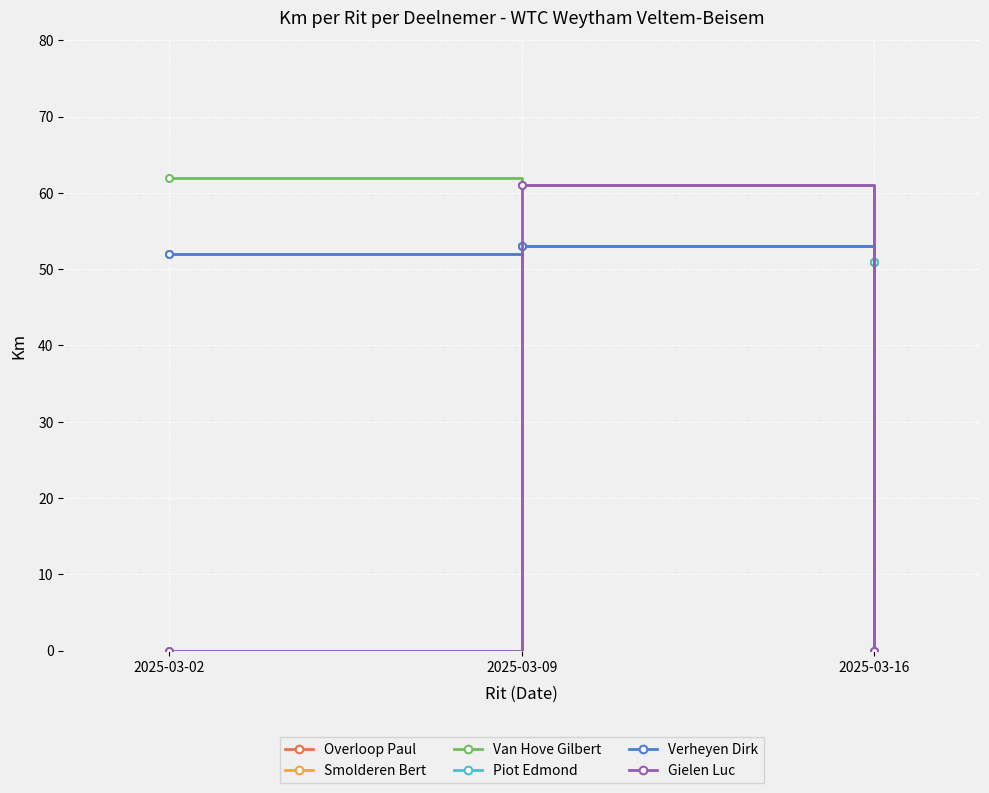

The value of Overloop Paul at 2025-03-02 is 52. True or false?

True